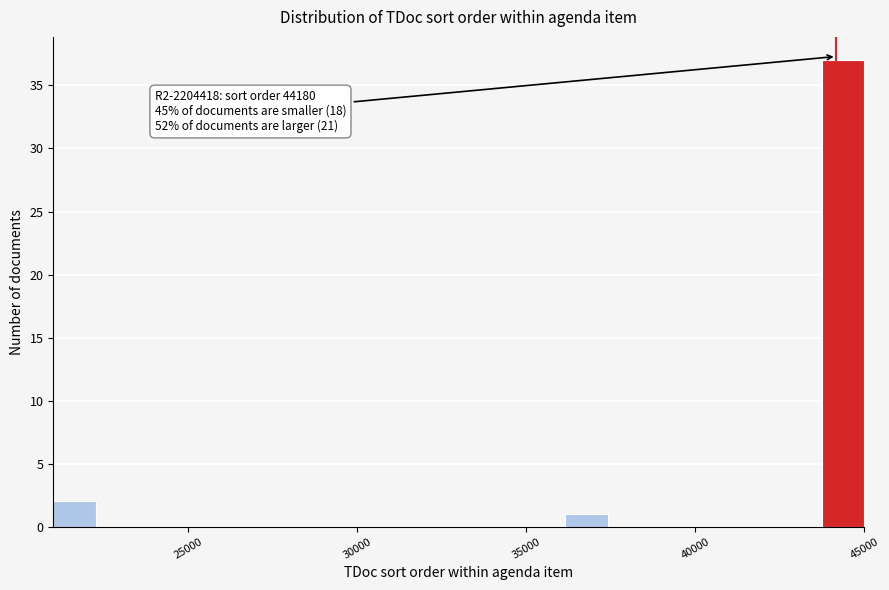

Around what value on the x-axis is the tallest bar? Give the approximate position of its centre, as read against the axis.

44500